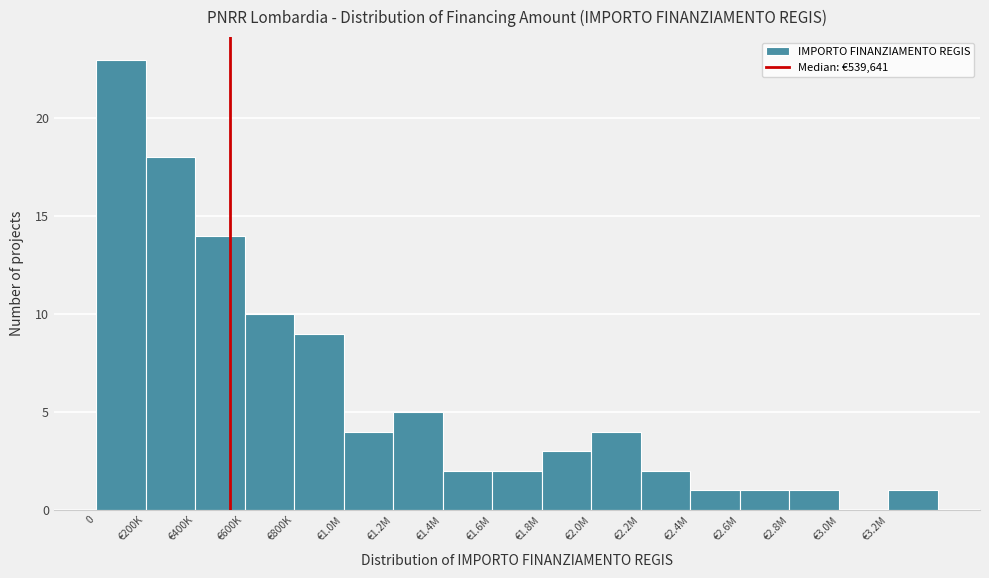

Reading left to right, extract all data points from this chart.

0=23	€200K=18	€400K=14	€600K=10	€800K=9	€1.0M=4	€1.2M=5	€1.4M=2	€1.6M=2	€1.8M=3	€2.0M=4	€2.2M=2	€2.4M=1	€2.6M=1	€2.8M=1	€3.0M=0	€3.2M=1